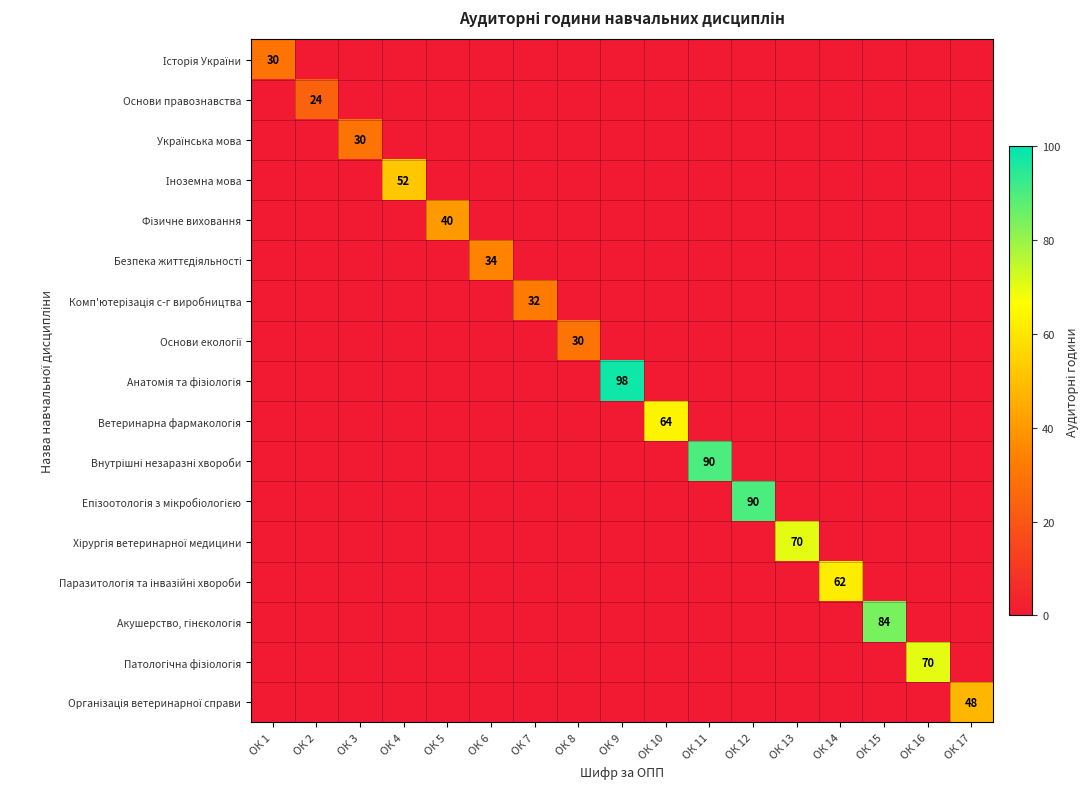

True or false: Організація ветеринарної справи has a value of -32 at ОК 2.

False